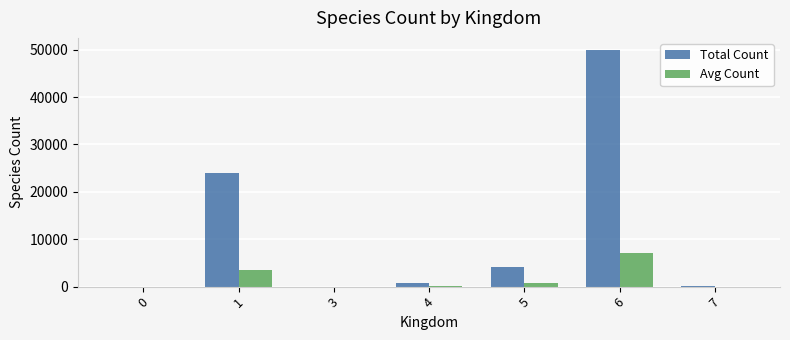

True or false: Total Count has a value of 50004 at 6.

True